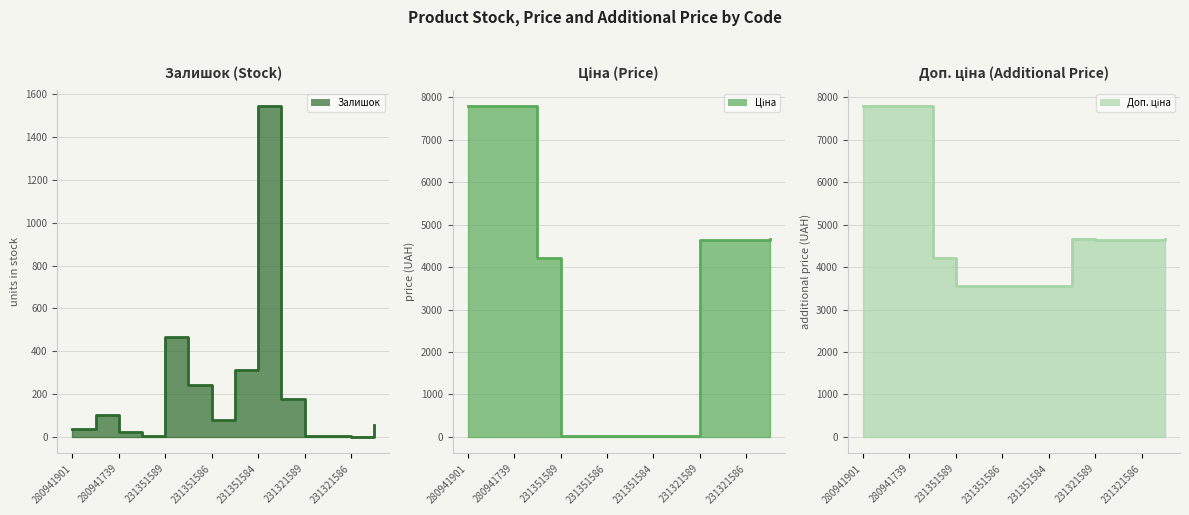

What is the sum of all Доп. ціна line values?

68603.9